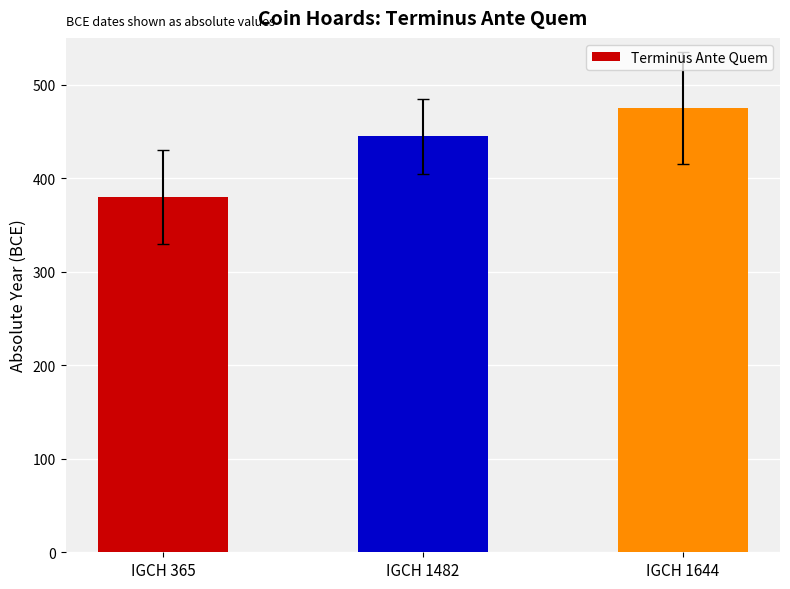

What is the value of the 3rd bar from the left?

475